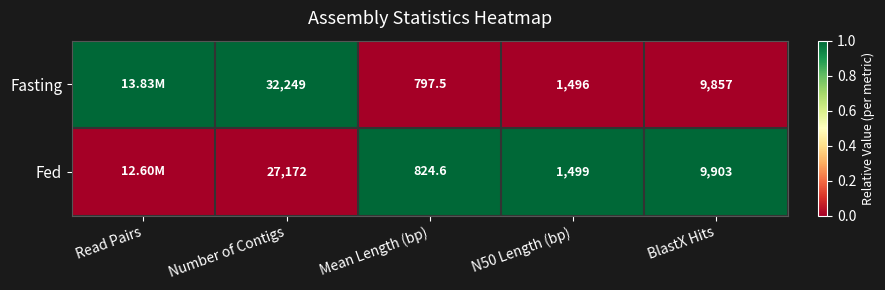

At Number of Contigs, list the series in order from largest to smallest.

Fasting, Fed